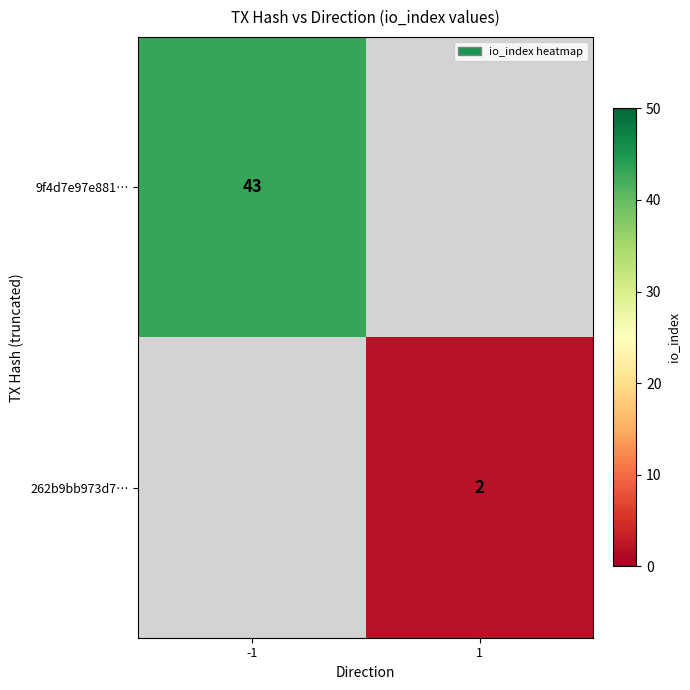

At how many categories does at least one series exceed 26?

1